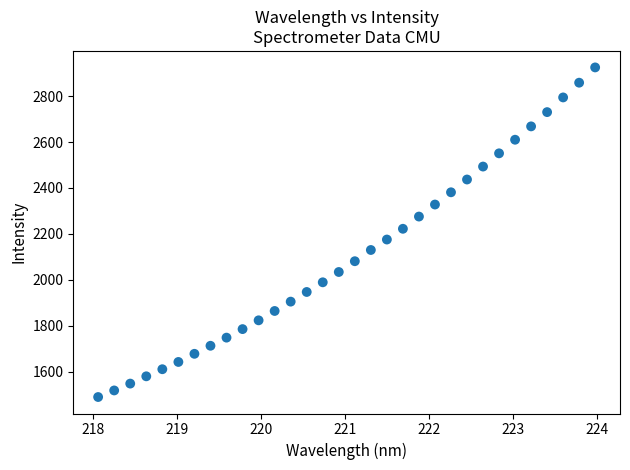

What is the range of Y values (max minus min)?

1435.1